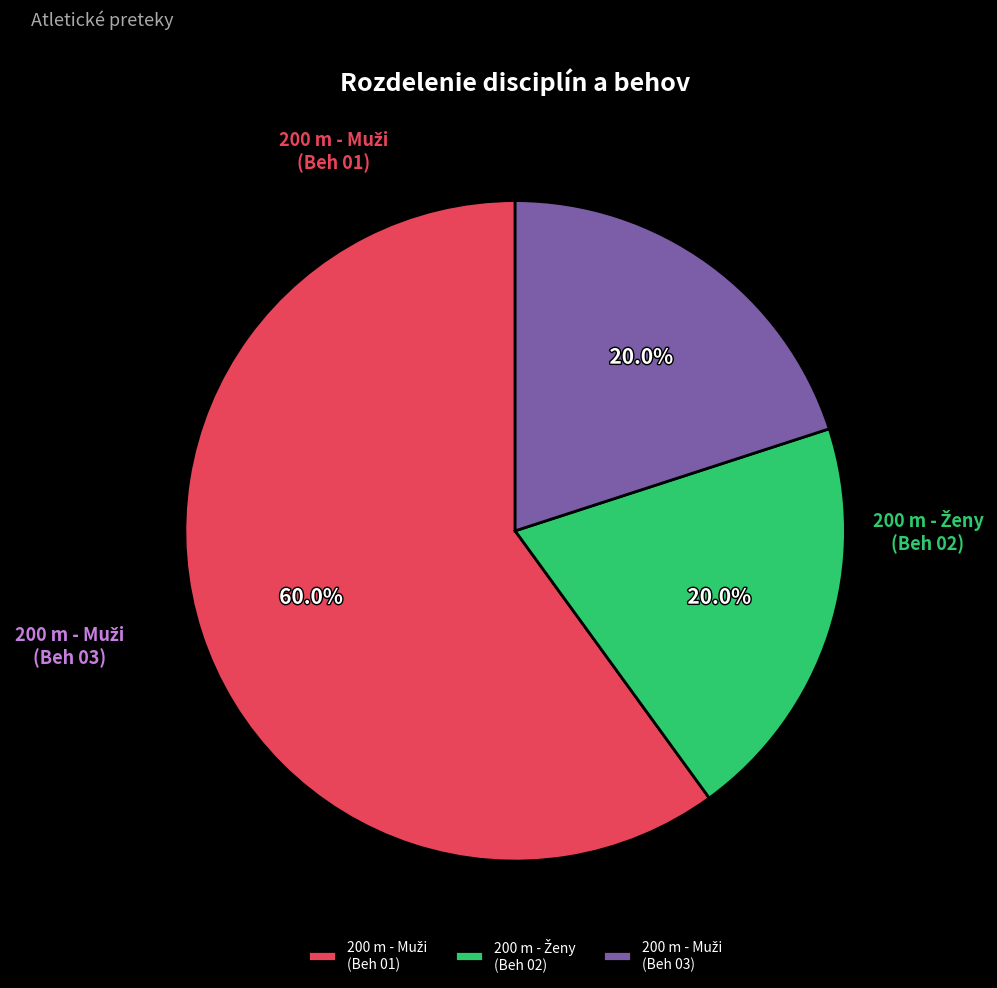

To the nearest percent, what portion does 200 m - Muži (Beh 03) represent?

20%